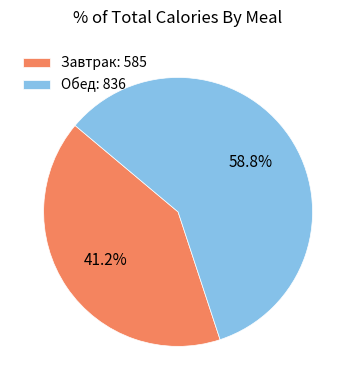

Which slice is the smallest?

Завтрак